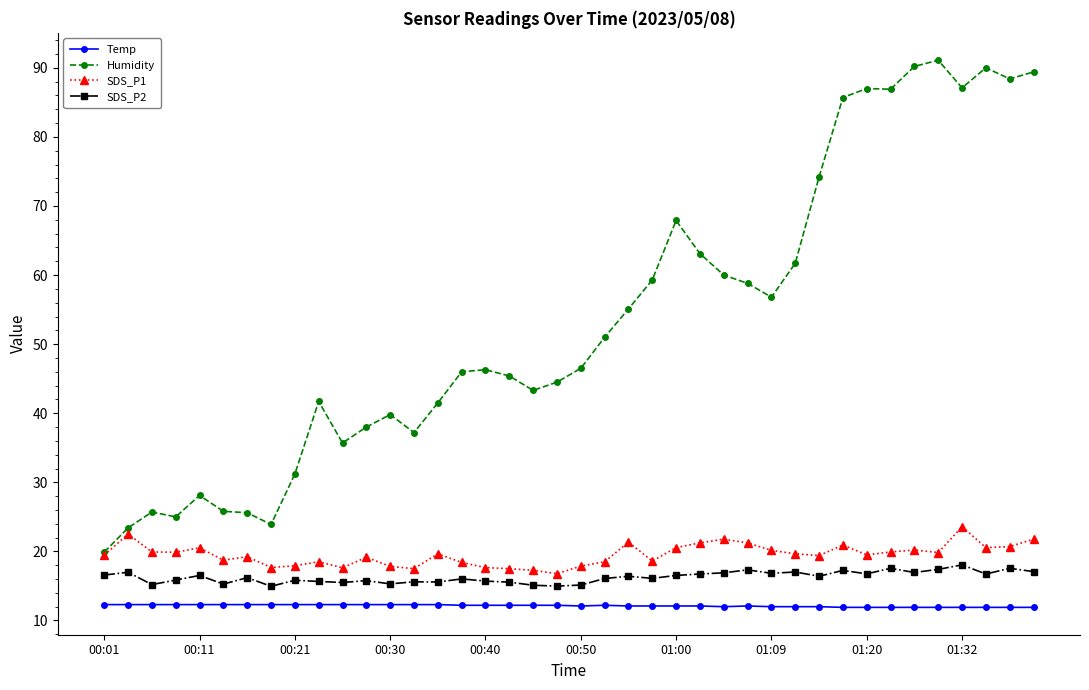

True or false: SDS_P2 and Temp intersect in this chart.

False